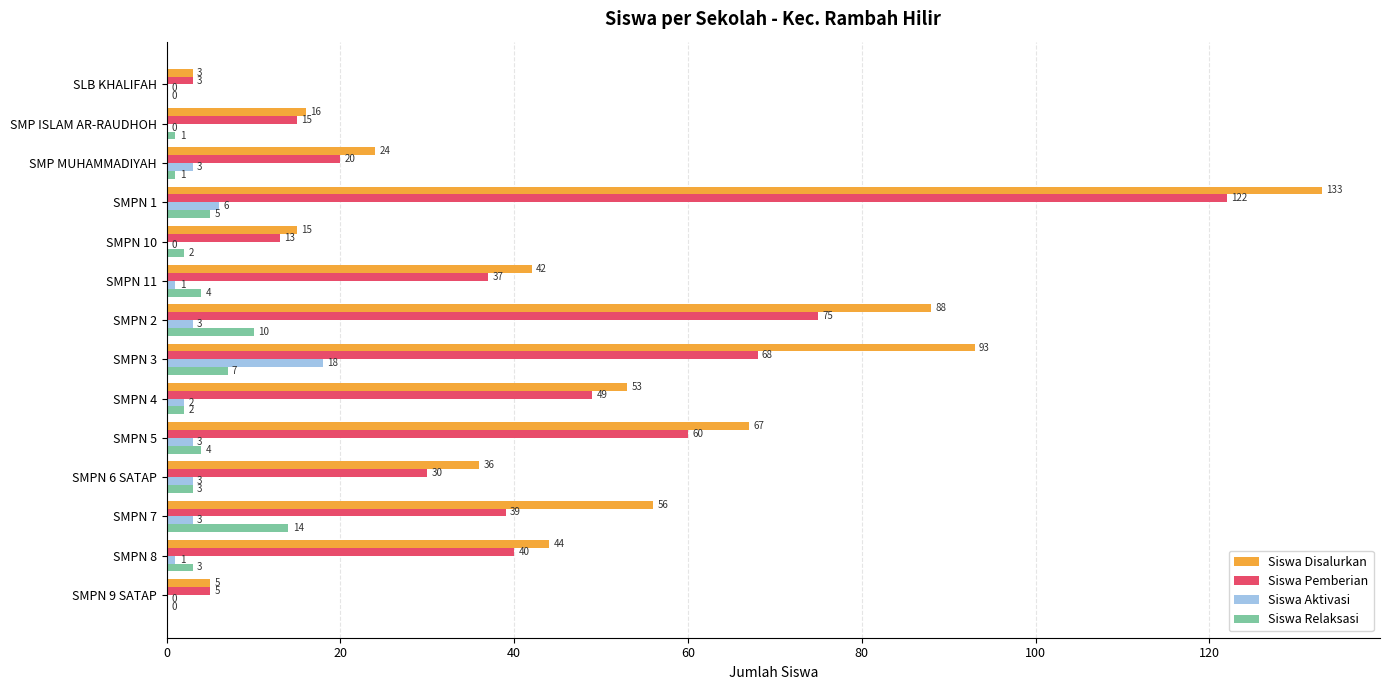

The Siswa Pemberian series shows 6 at SMPN 10. True or false?

False